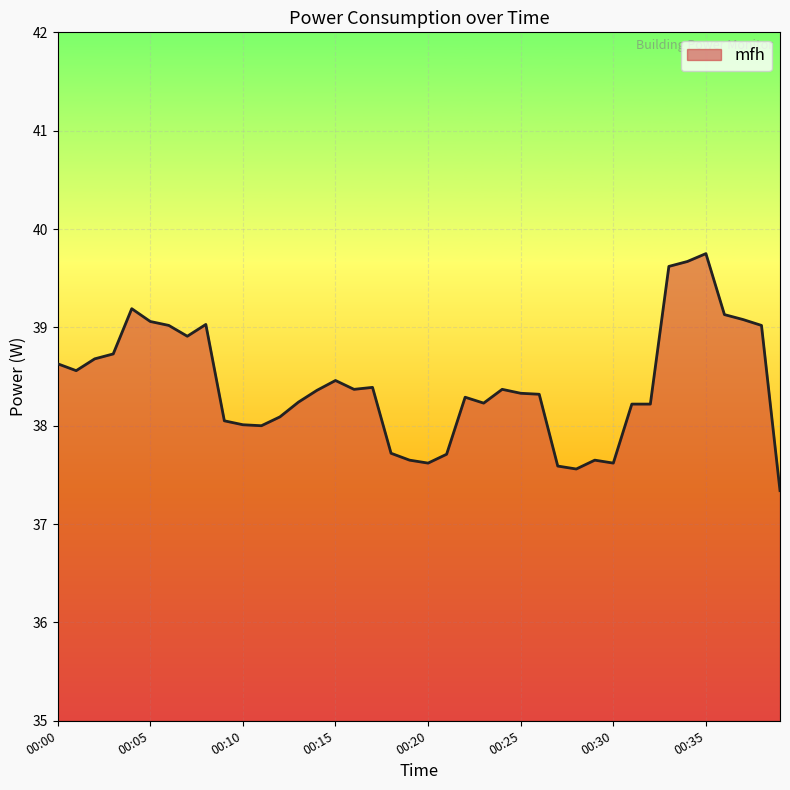

What is the minimum value shown in the chart?

37.3